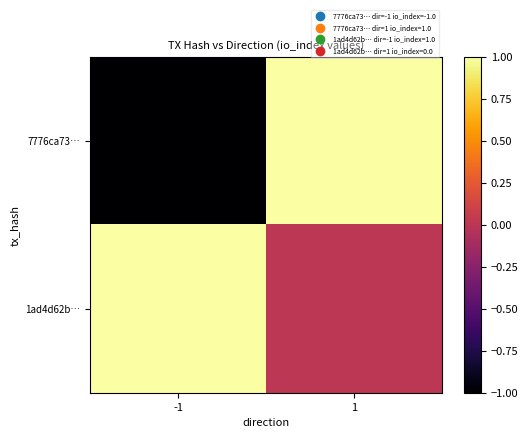

What is the spread (max minus min) of values at 1?

1